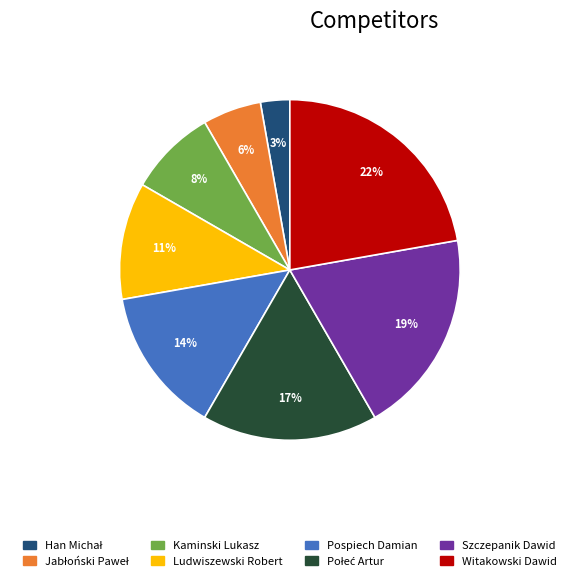

The Szczepanik Dawid slice represents 28% of the pie. True or false?

False